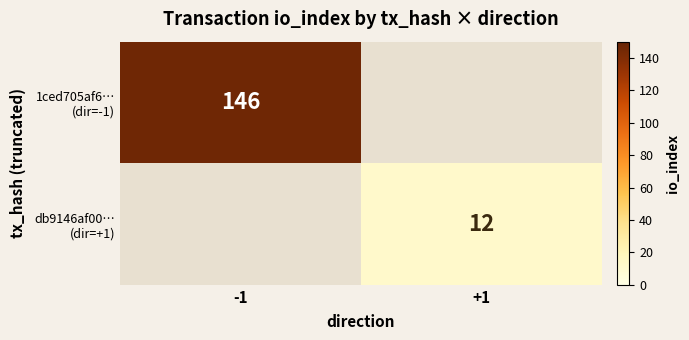

How many distinct data groups are displayed?

2